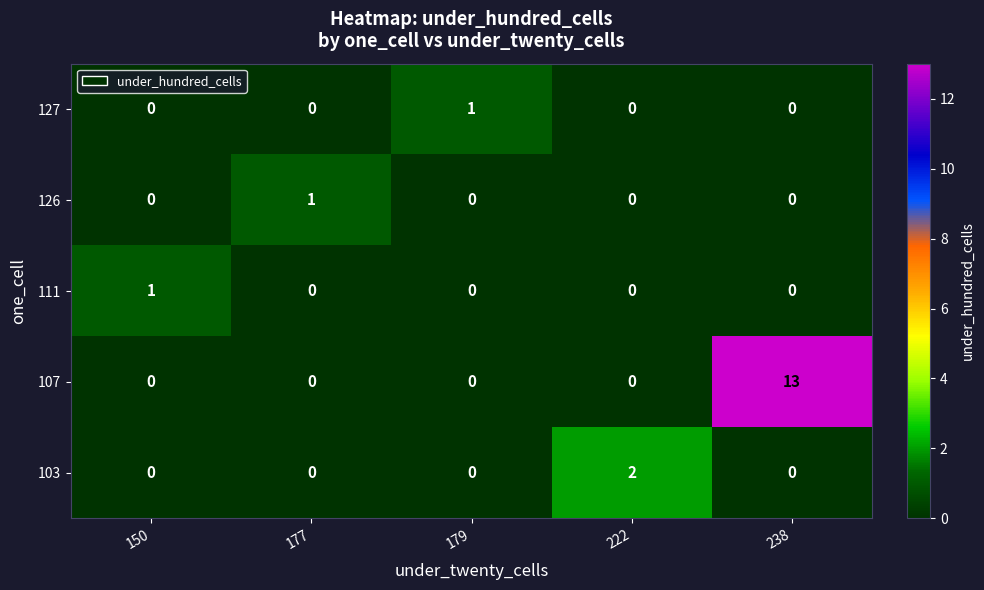

At how many categories does at least one series exceed 5?

1